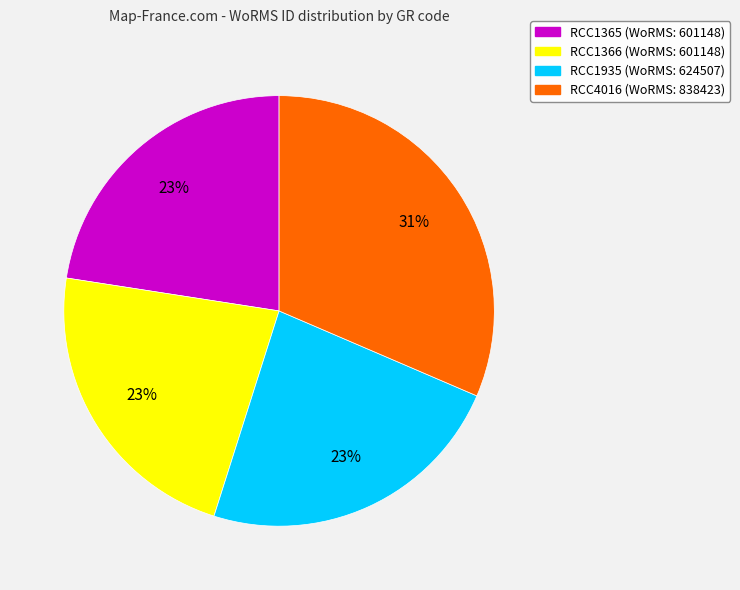

Do RCC4016 and RCC1366 together represent more than half of the pie?

Yes